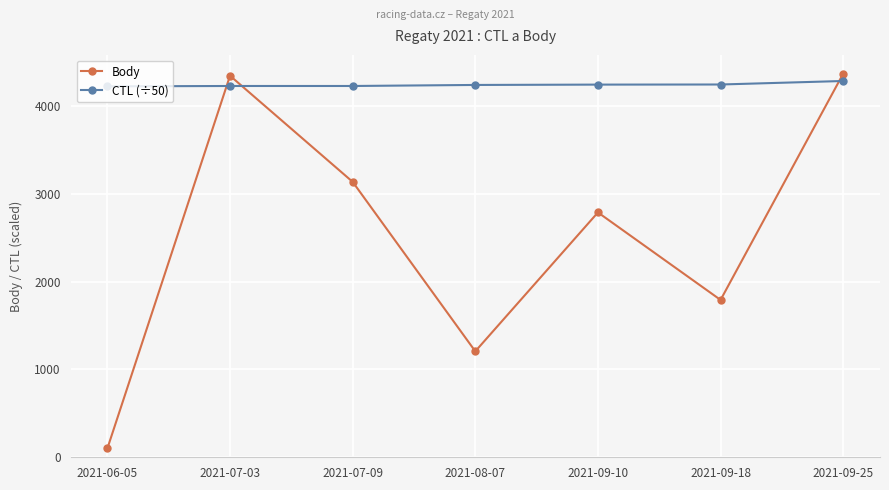

How many lines are shown in the chart?

2